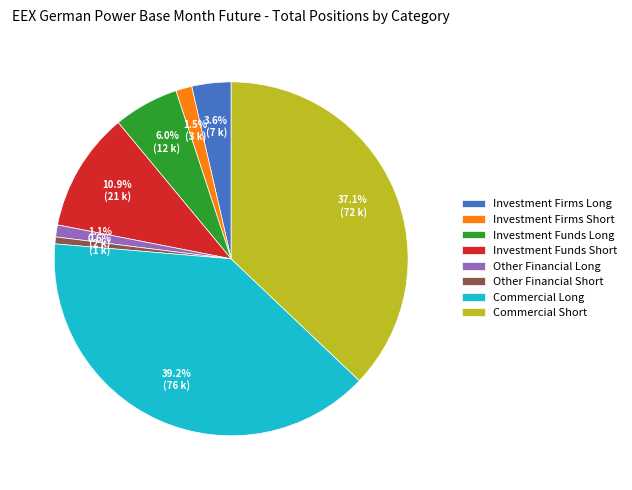

What percentage do Investment Firms Long and Commercial Short together represent?

40.7%